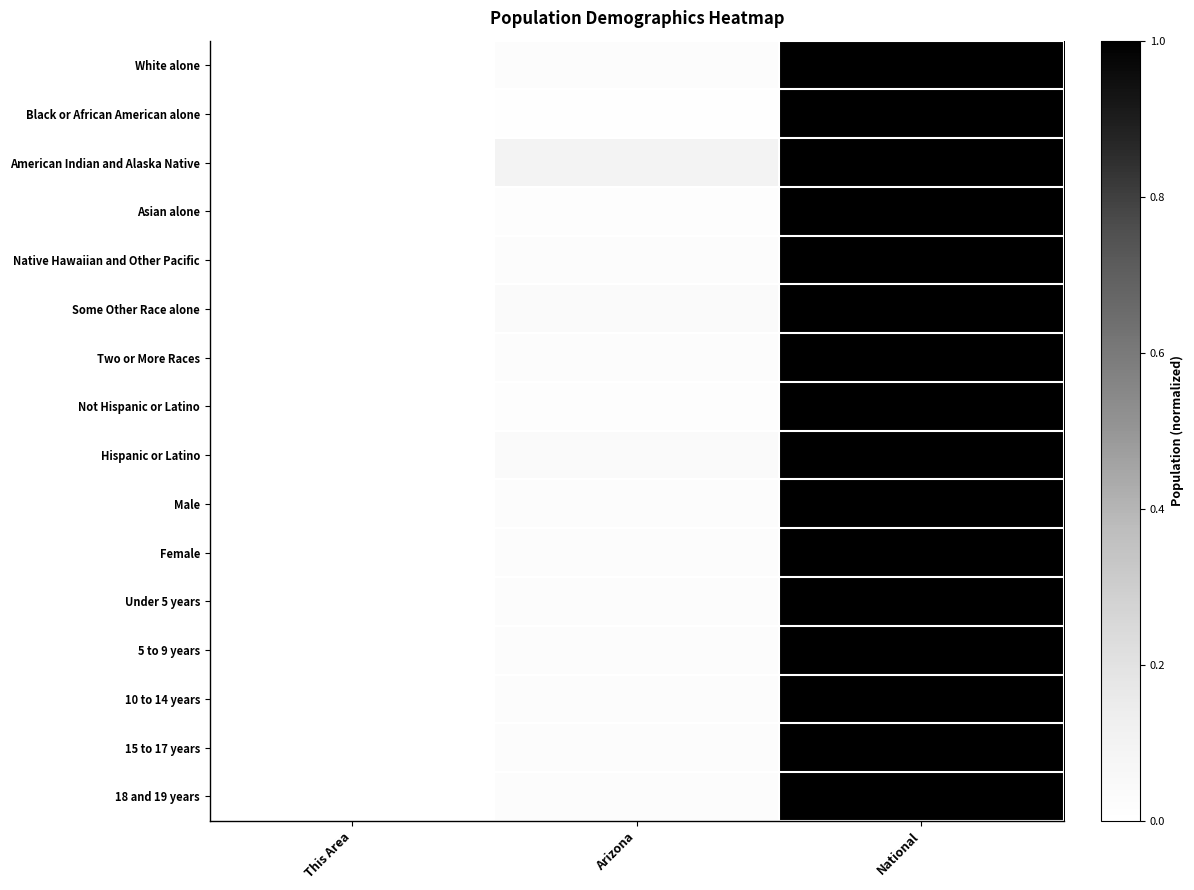

Which series has the widest spread of values?

White alone